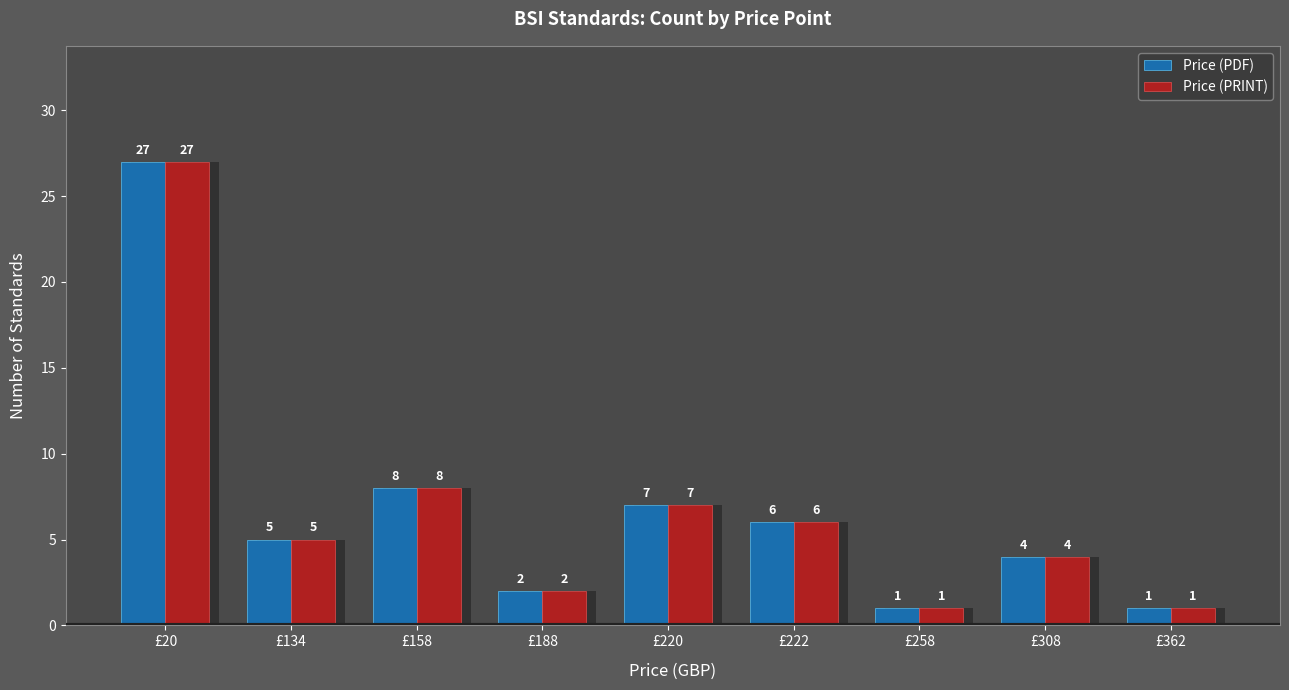

Reading left to right, extract all data points from this chart.

Price (PDF): £20=27	£134=5	£158=8	£188=2	£220=7	£222=6	£258=1	£308=4	£362=1
Price (PRINT): £20=27	£134=5	£158=8	£188=2	£220=7	£222=6	£258=1	£308=4	£362=1